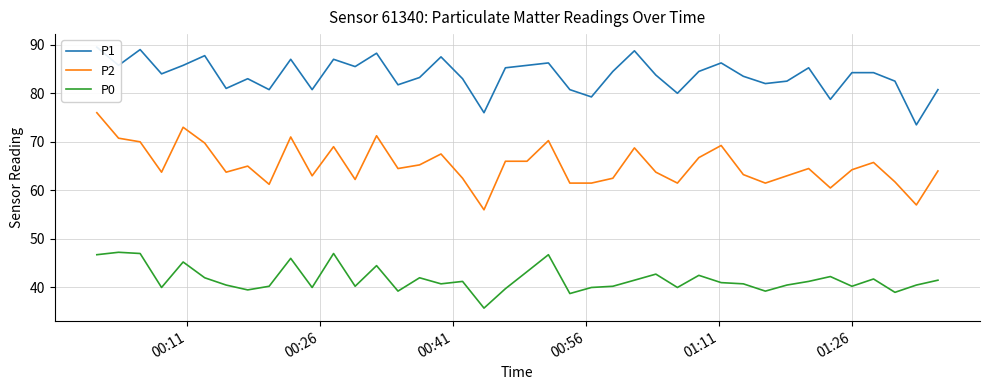

What is the difference between the second highest and minimum values in the P0 series?

11.2